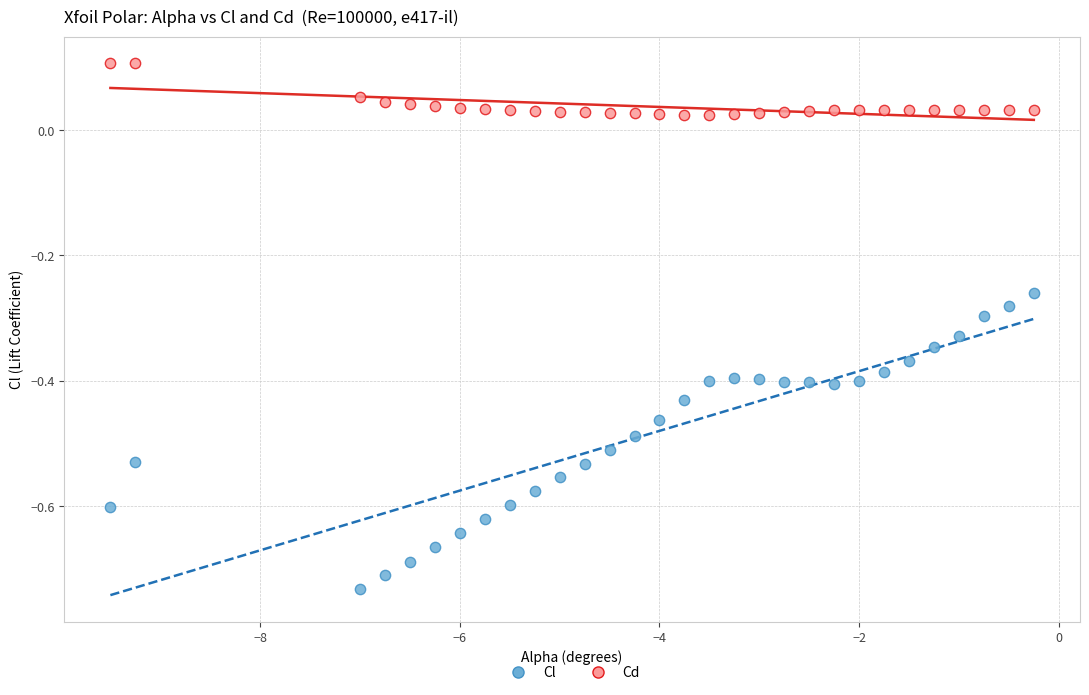

Across all data points, what is the range of Y values (max minus min)?

0.8